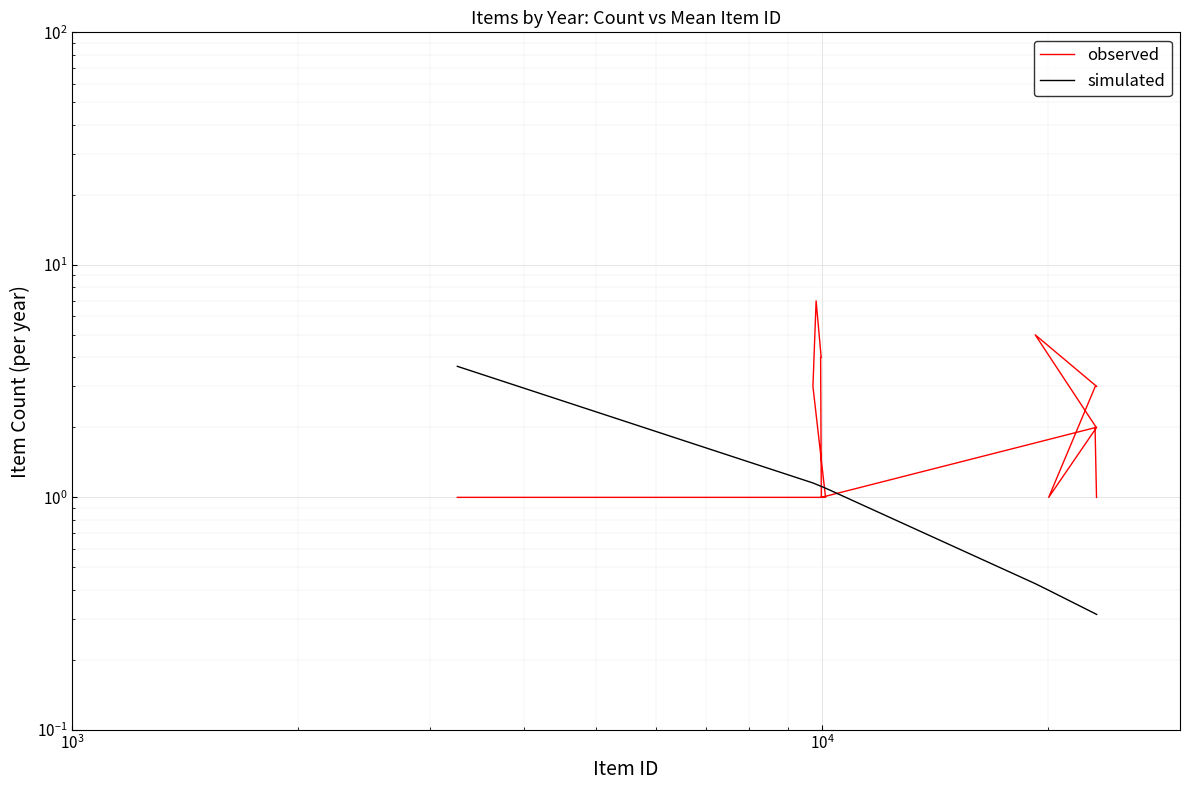

List the series in order of their overall mean, highest first.

observed, simulated